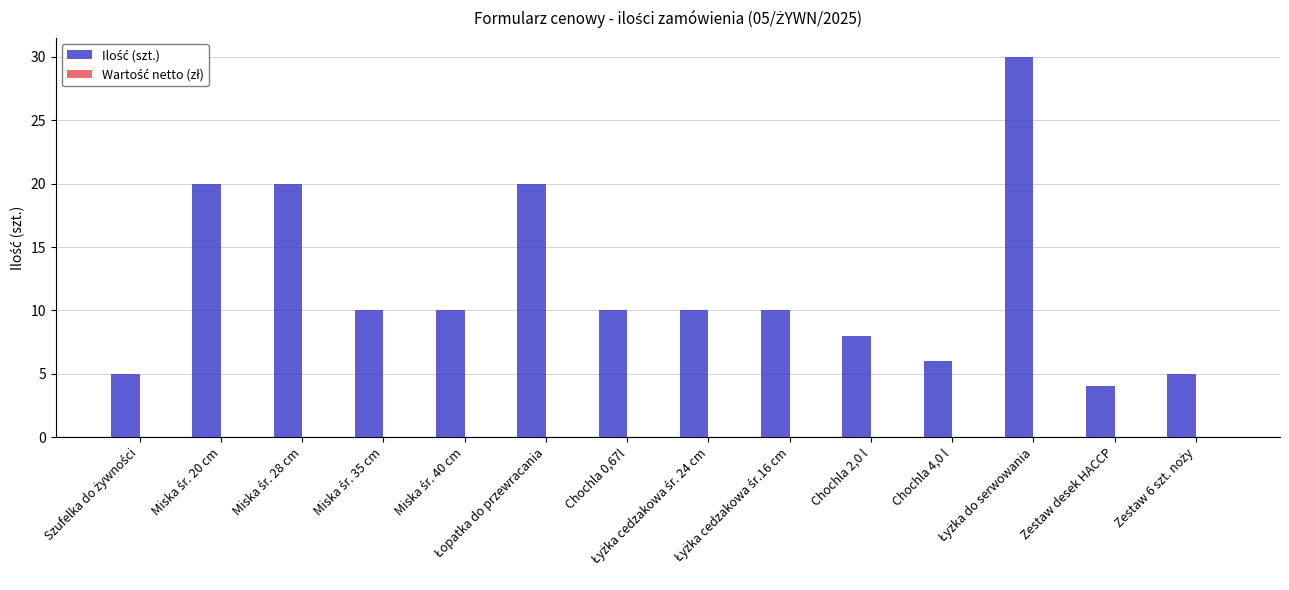

What is the difference between the maximum and minimum values?

26